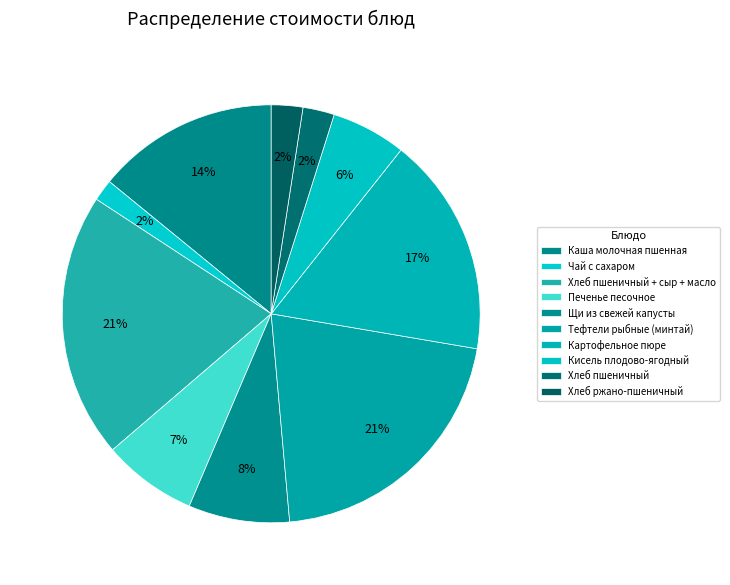

How much of the chart is everything except Хлеб пшеничный + сыр + масло?

79.5%